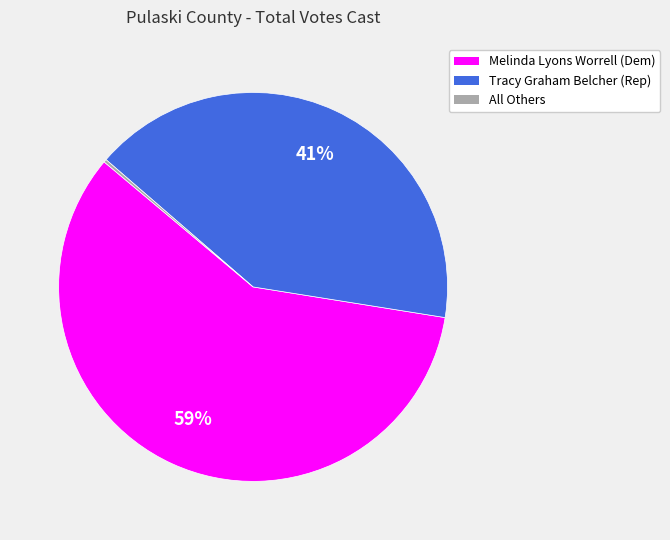

Is there a majority slice in this chart?

Yes